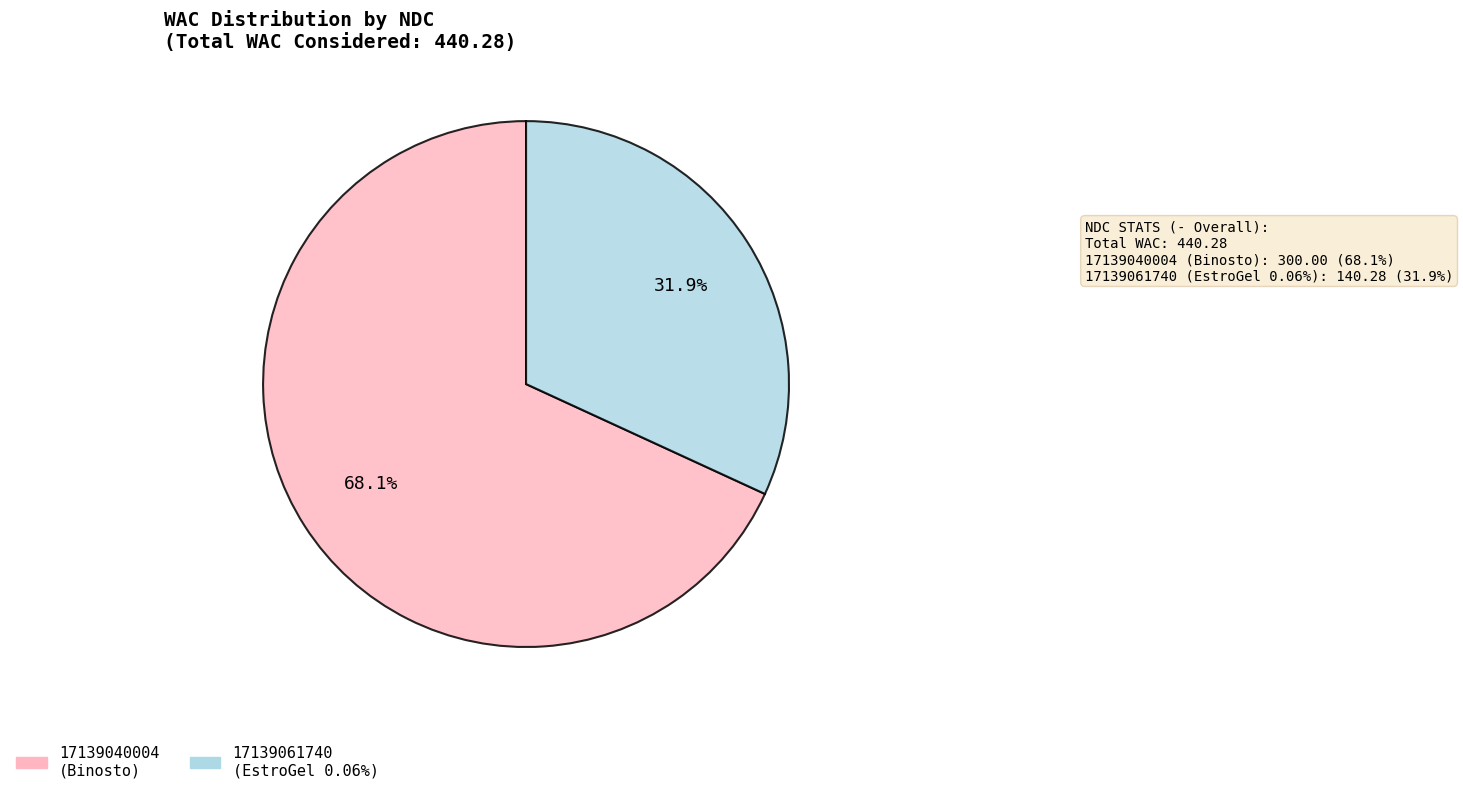

To the nearest percent, what percentage of the pie is 17139040004?

68%